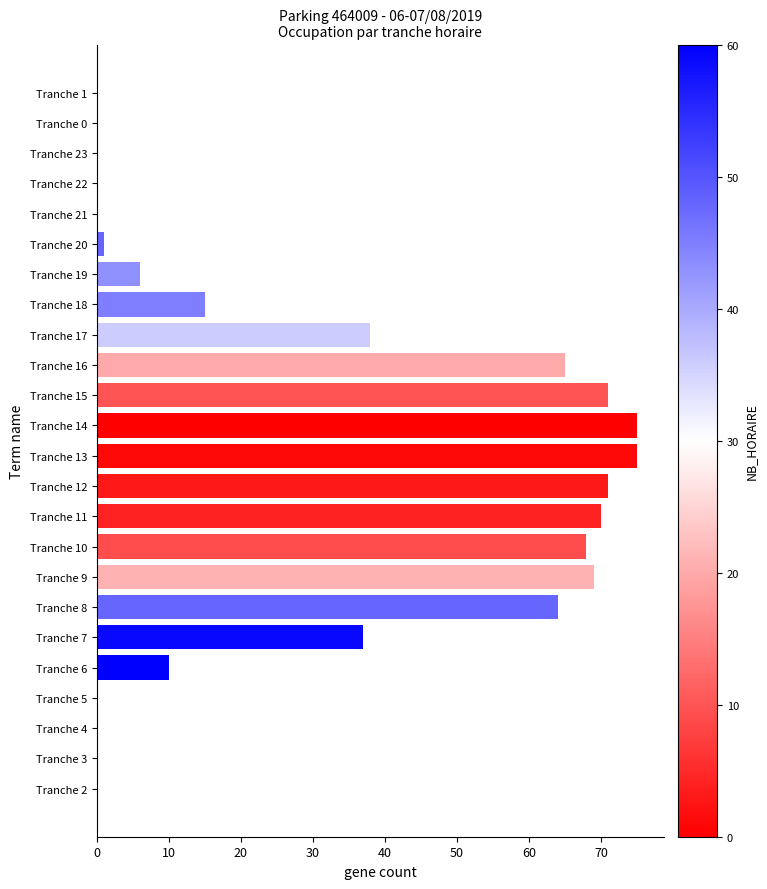

Reading bottom to top, extract all data points from this chart.

Tranche 2=0	Tranche 3=0	Tranche 4=0	Tranche 5=0	Tranche 6=10	Tranche 7=37	Tranche 8=64	Tranche 9=69	Tranche 10=68	Tranche 11=70	Tranche 12=71	Tranche 13=75	Tranche 14=75	Tranche 15=71	Tranche 16=65	Tranche 17=38	Tranche 18=15	Tranche 19=6	Tranche 20=1	Tranche 21=0	Tranche 22=0	Tranche 23=0	Tranche 0=0	Tranche 1=0